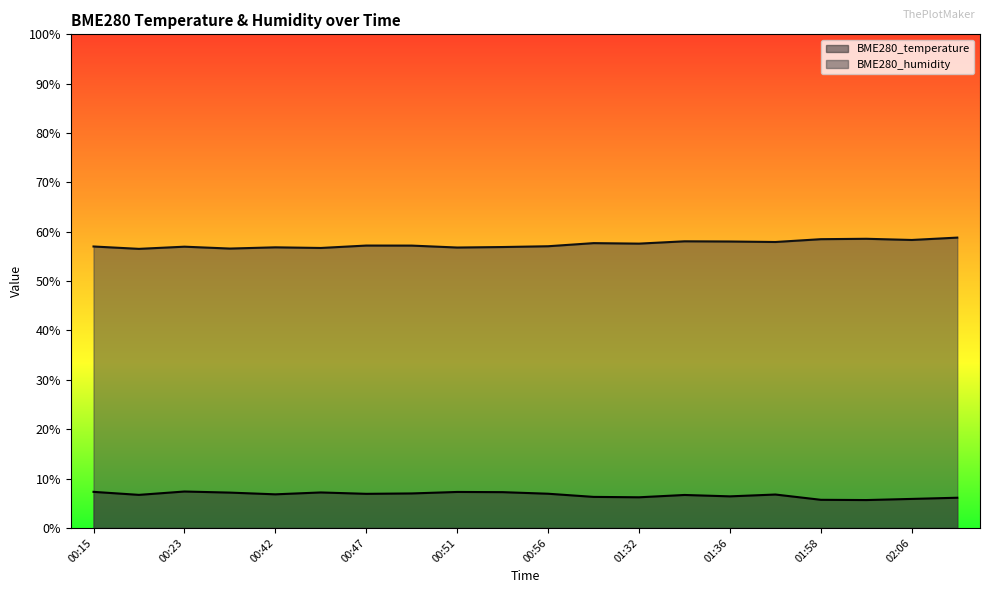

What is the approximate value of BME280_temperature at 00:20?

6.7